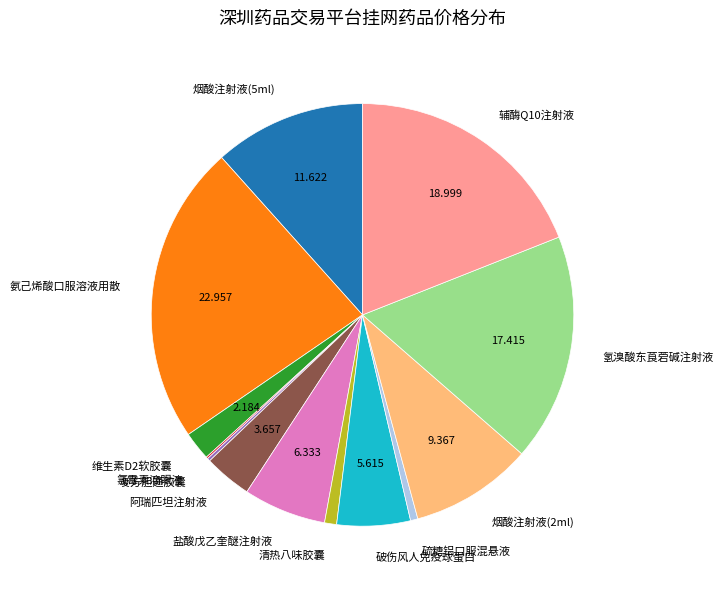

Combined, do 维生素D2软胶囊 and 清热八味胶囊 account for over 50%?

No